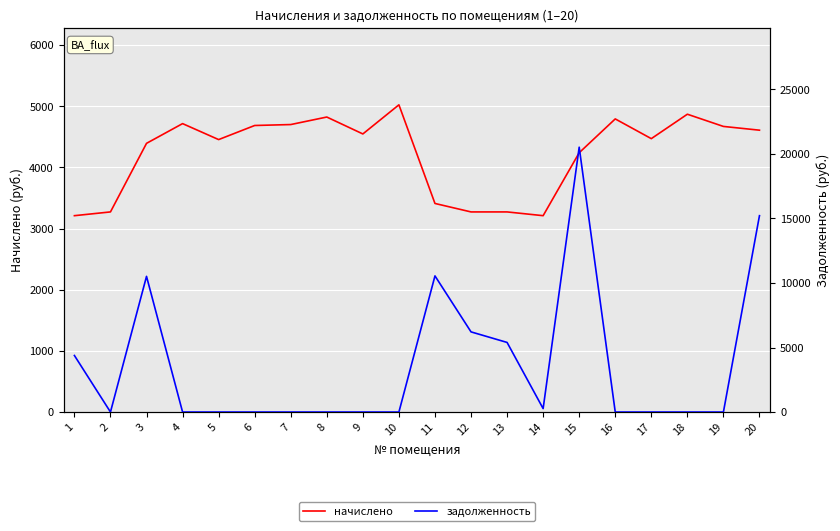

Is it true that задолженность equals -6634.0 at 8?

False